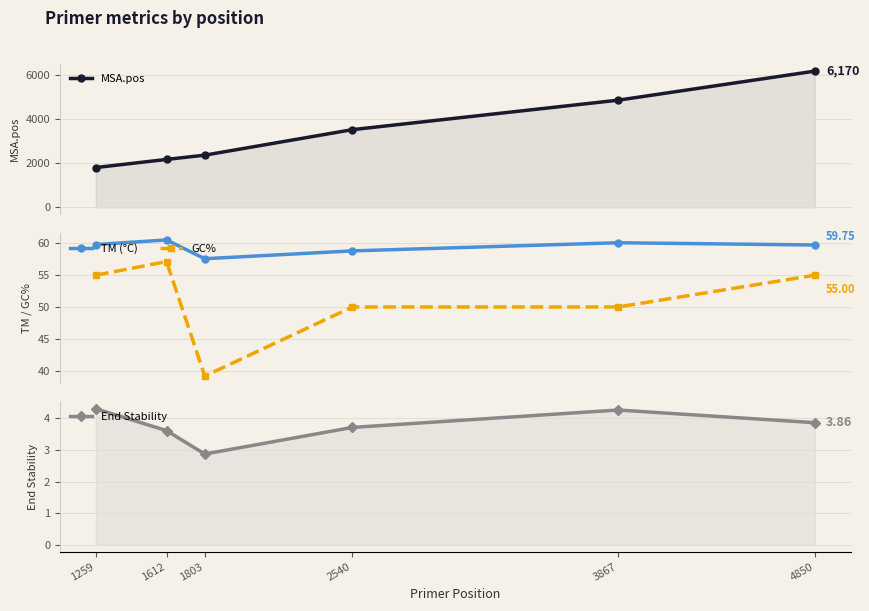

What is the total value across all series at 4850?

6288.6